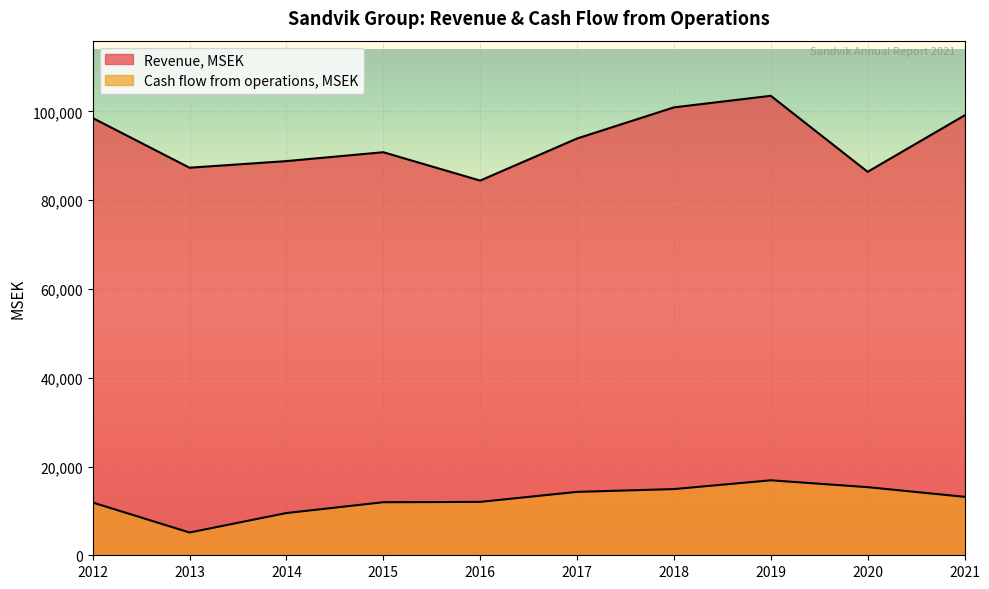

What is the minimum value shown in the chart?

5133